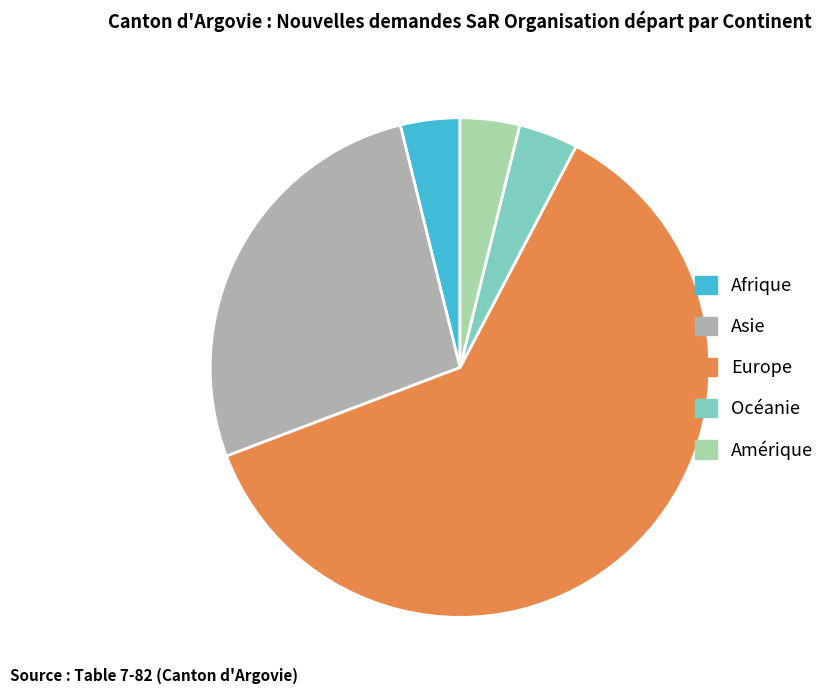

Combined, do Océanie and Asie account for over 50%?

No